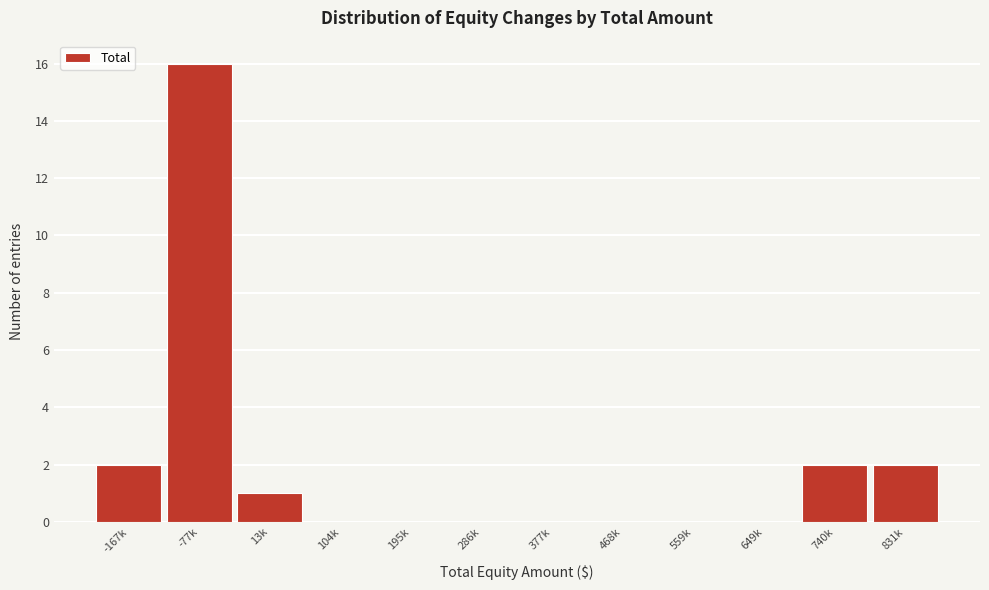

Reading left to right, list all the values displayed in this chart.

-167k=2	-77k=16	13k=1	104k=0	195k=0	286k=0	377k=0	468k=0	559k=0	649k=0	740k=2	831k=2